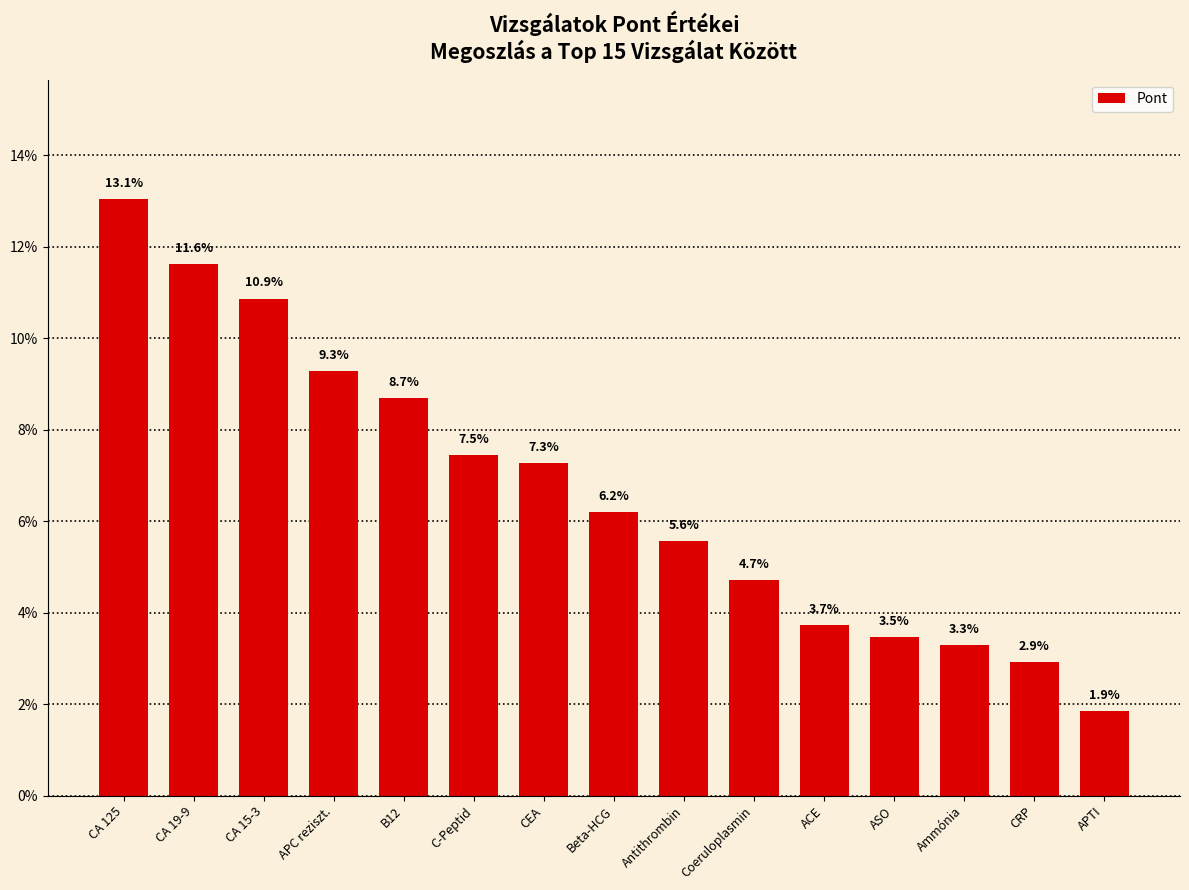

What is the label of the 5th bar from the right?

ACE